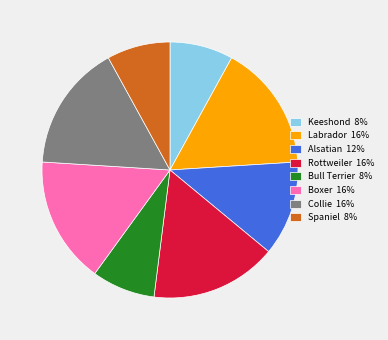

Do Boxer 16% and Rottweiler 16% together represent more than half of the pie?

No